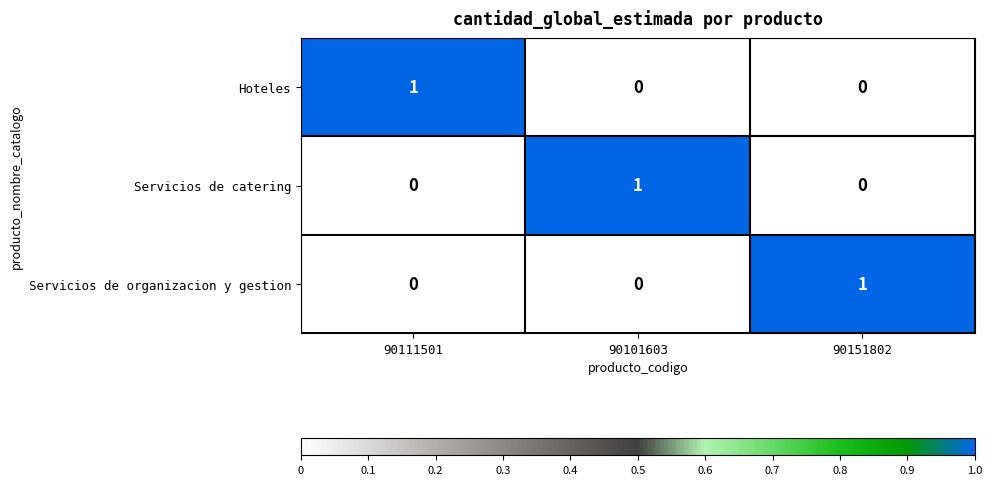

What is the spread (max minus min) of values at 90111501?

1